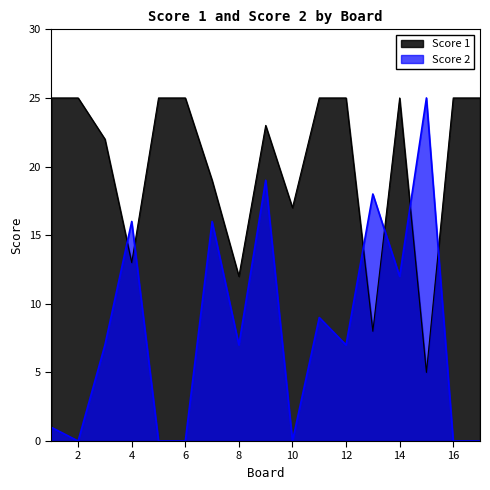

Reading left to right, what are all the values shown in this chart?

Score 1: 1=25	2=25	3=22	4=13	5=25	6=25	7=19	8=12	9=23	10=17	11=25	12=25	13=8	14=25	15=5	16=25	17=25
Score 2: 1=1	2=0	3=7	4=16	5=0	6=0	7=16	8=7	9=19	10=0	11=9	12=7	13=18	14=12	15=25	16=0	17=0